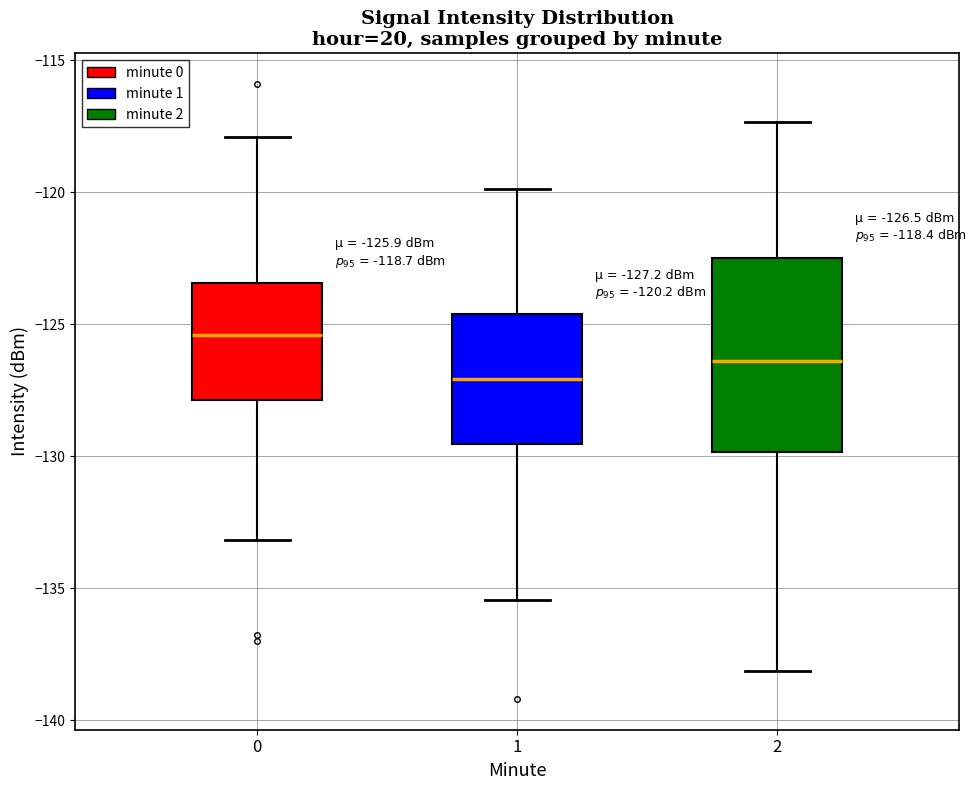

Which box is the tallest, from its lower edge to its upper edge?

2